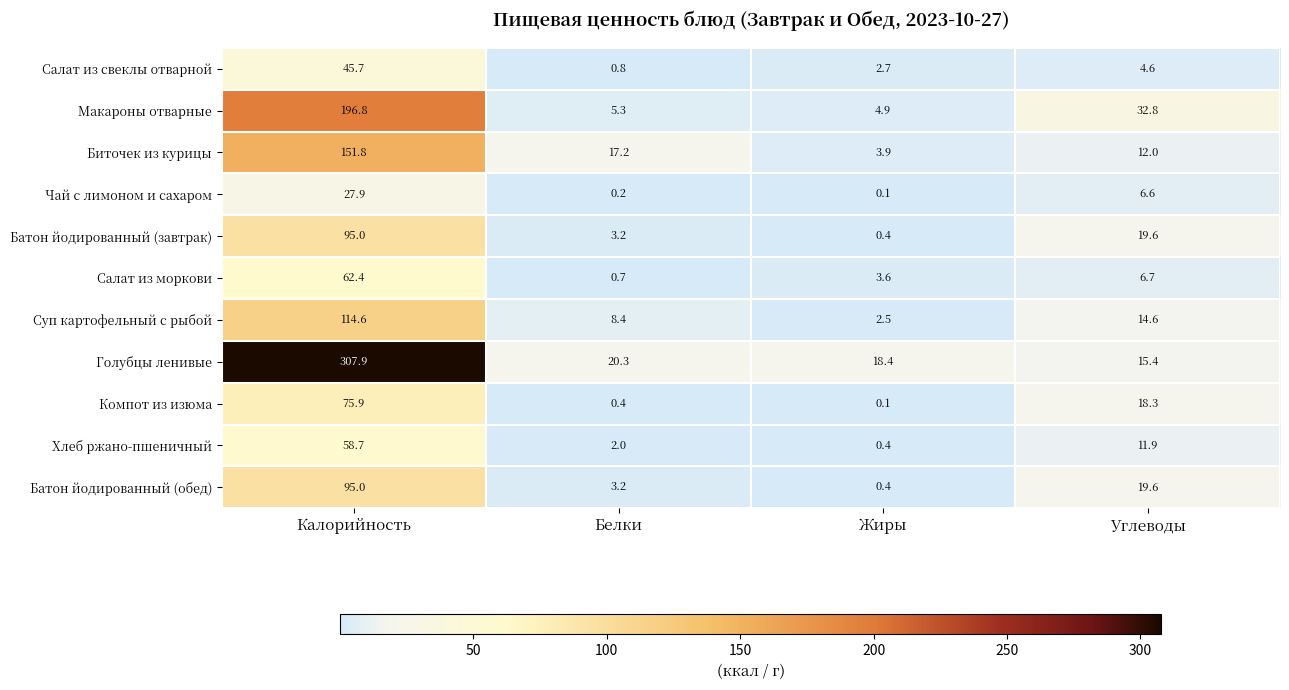

What is the difference between the Батон йодированный (завтрак) values at Белки and Калорийность?

91.8